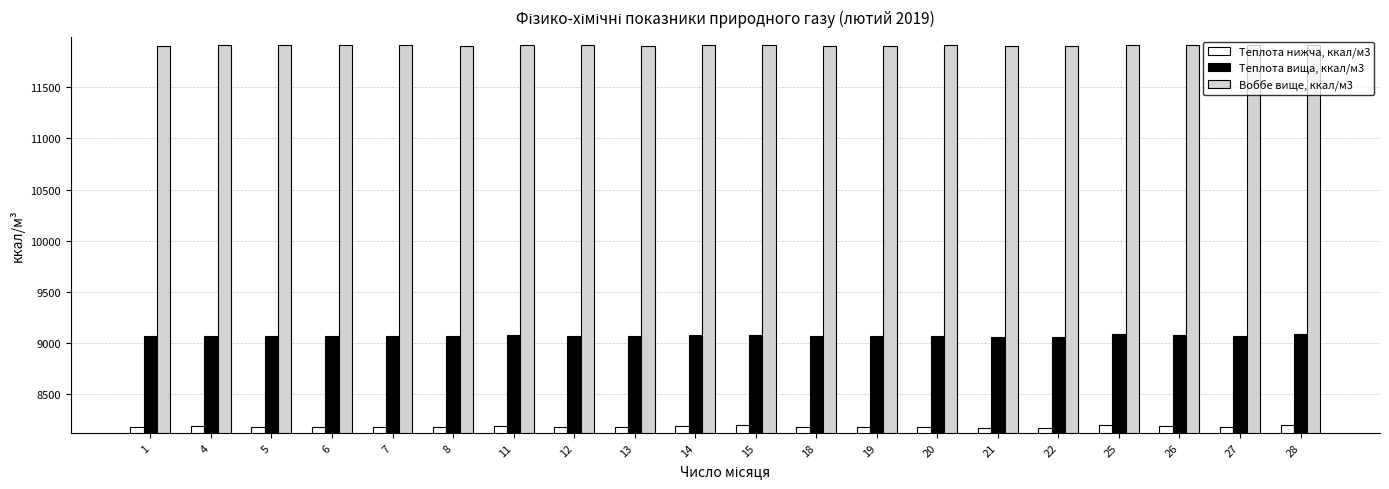

At how many categories does at least one series exceed 10460?

20